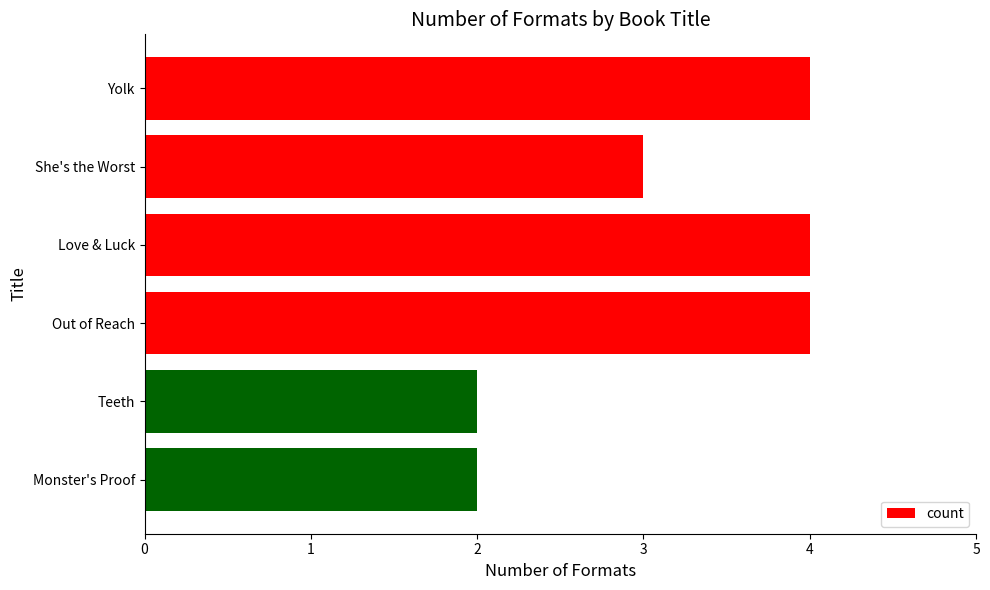

What is the average value?

3